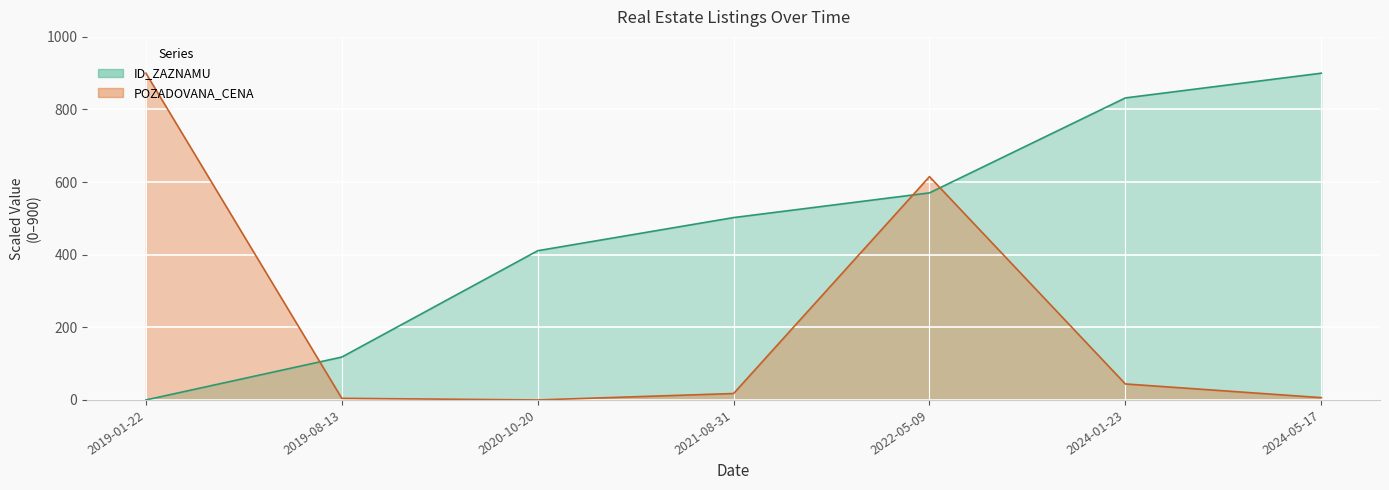

In POZADOVANA_CENA, how many points are higher than both neighbors (excluding endpoints)?

1